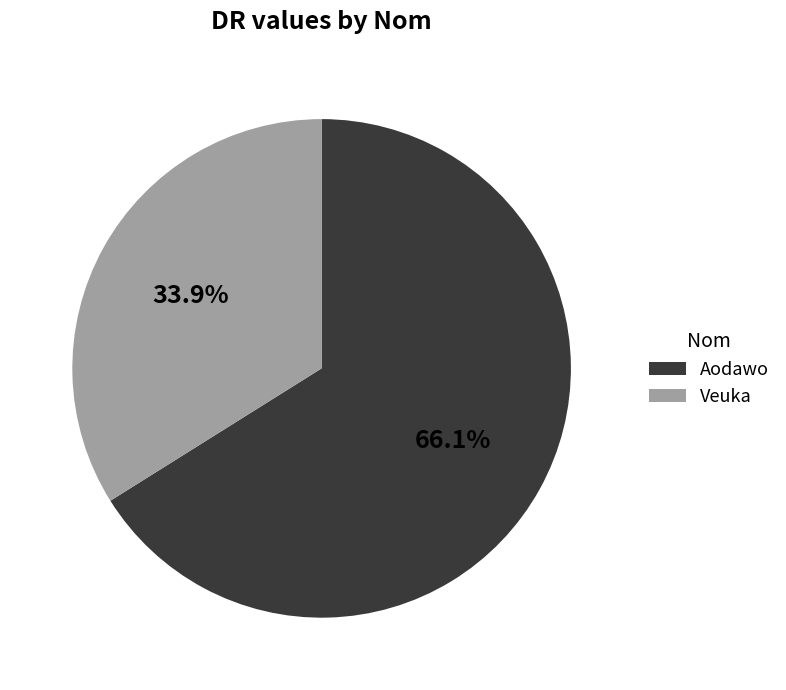

How much of the chart is everything except Aodawo?

33.9%